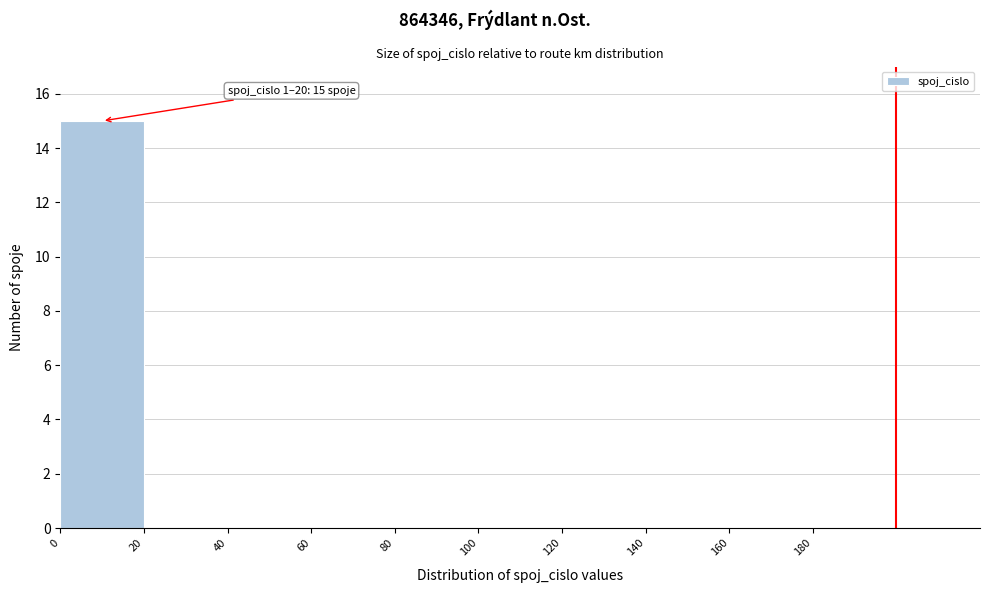

Over which range of the x-axis is the bar tallest?

0 to 20